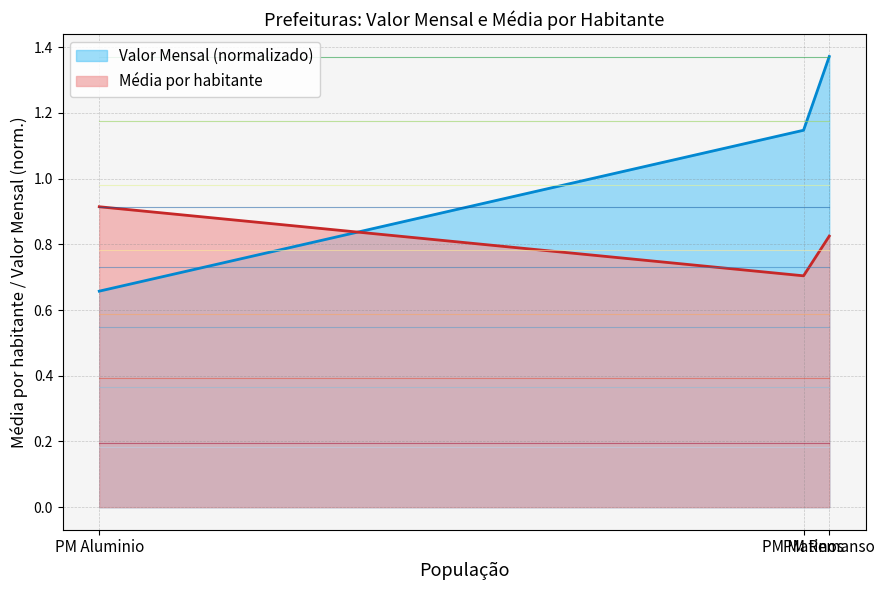

What is the value of the Valor Mensal point at the 1st from the left?

0.7